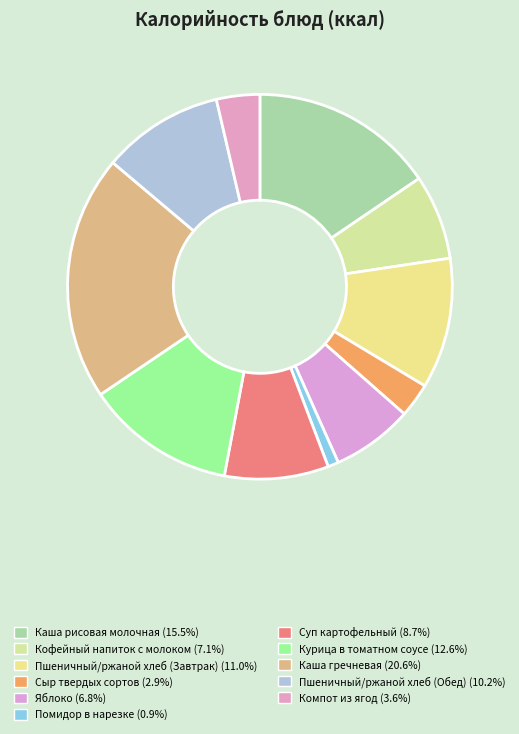

Which slice is the largest?

Каша гречневая